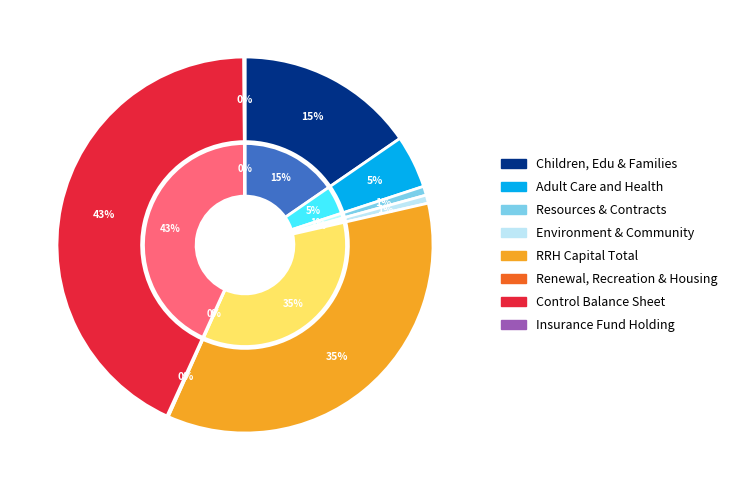

Which has a higher value, RRH Capital Total or Resources, Commissioning and Contracts?

RRH Capital Total